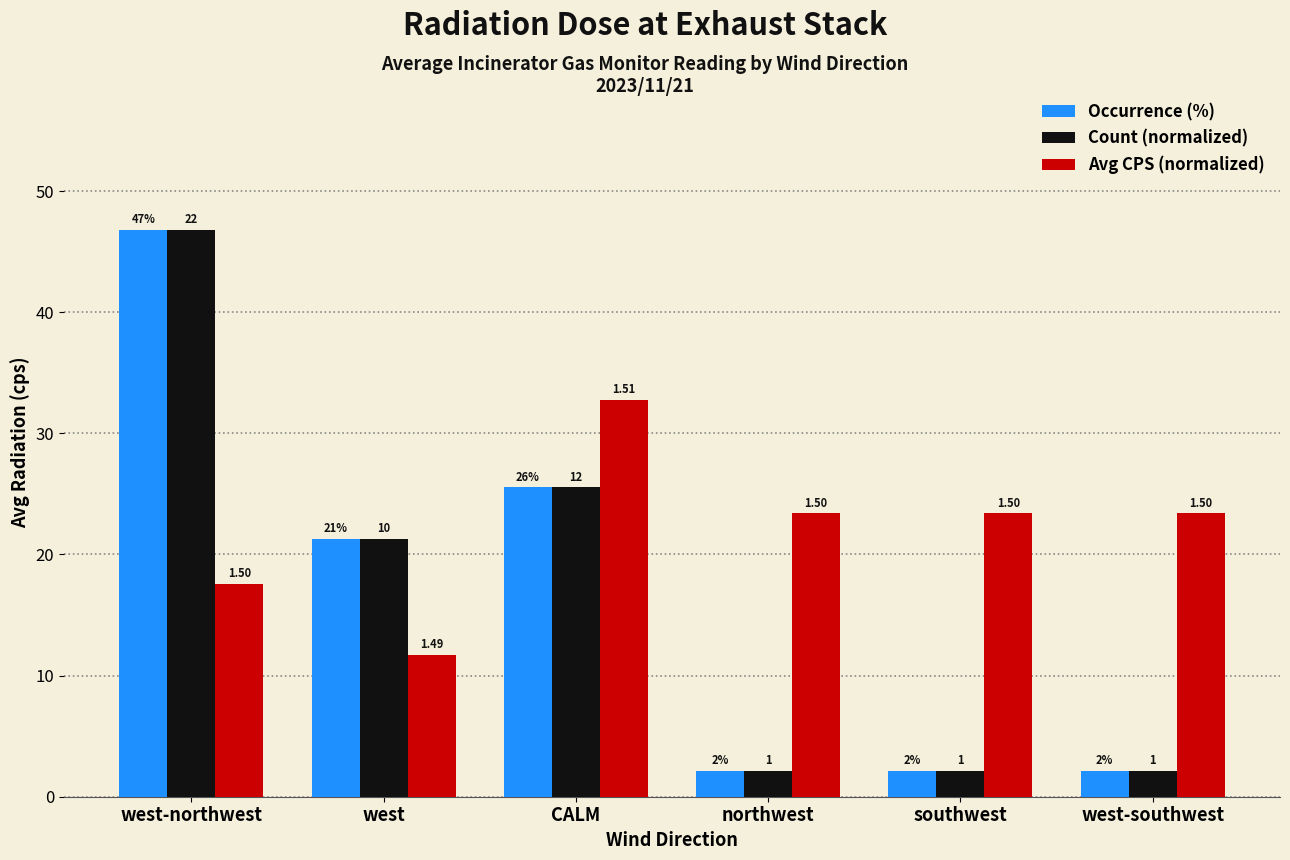

What are all the series names shown in the legend?

Occurrence (%), Count (normalized), Avg CPS (normalized)